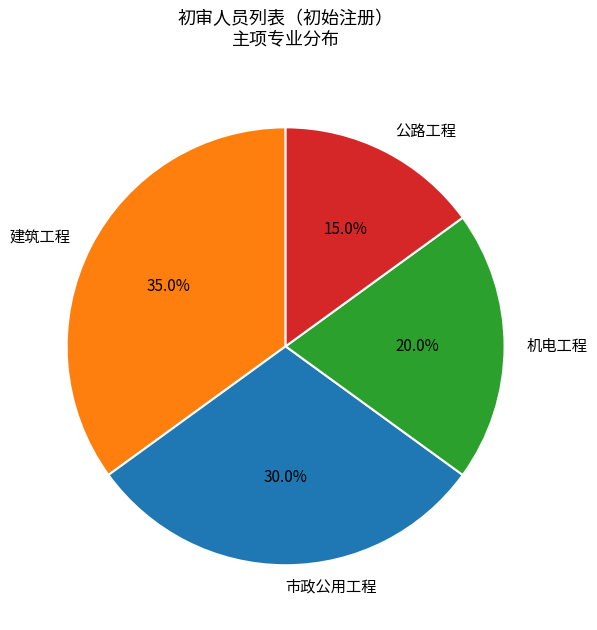

What percentage do 市政公用工程 and 建筑工程 together represent?

65.0%